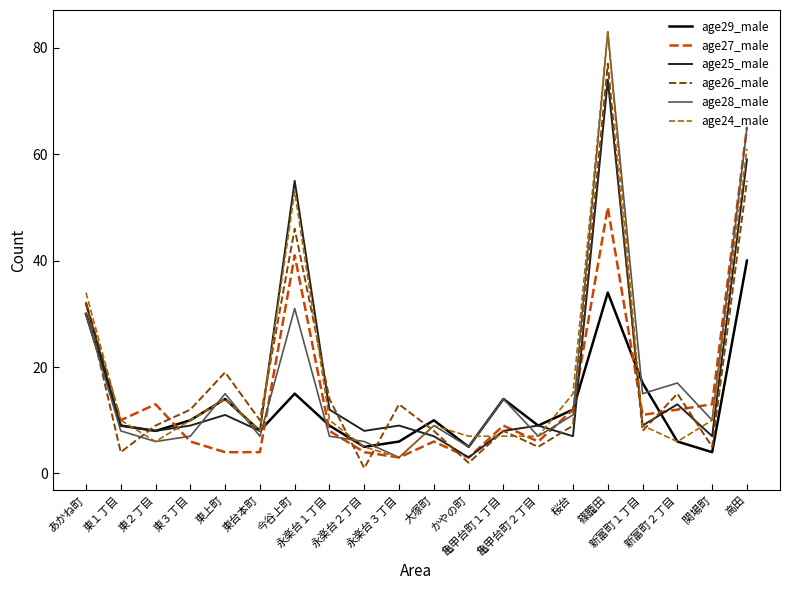

Reading left to right, extract all data points from this chart.

age29_male: 30	9	8	10	14	8	15	9	5	6	10	5	14	9	12	34	17	6	4	40
age27_male: 32	10	13	6	4	4	41	8	4	3	6	3	9	6	12	50	11	12	13	65
age25_male: 32	9	8	9	11	8	55	12	8	9	7	3	8	9	7	74	9	13	7	59
age26_male: 32	4	9	12	19	10	46	14	1	13	8	2	8	5	9	77	8	15	5	55
age28_male: 30	8	6	7	15	7	31	7	6	3	9	5	14	7	11	83	15	17	10	65
age24_male: 34	10	6	10	14	8	53	10	5	3	9	7	7	7	15	83	9	6	10	61